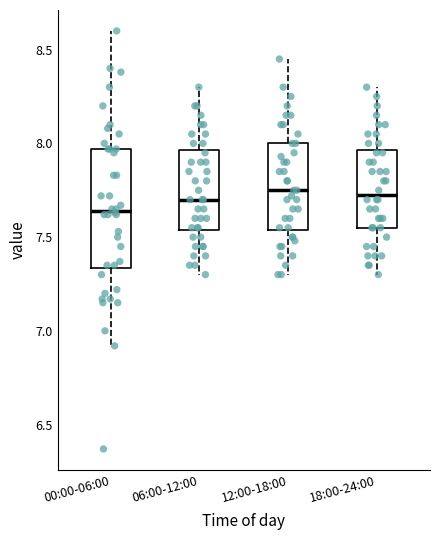

Which box is the tallest, from its lower edge to its upper edge?

00:00-06:00